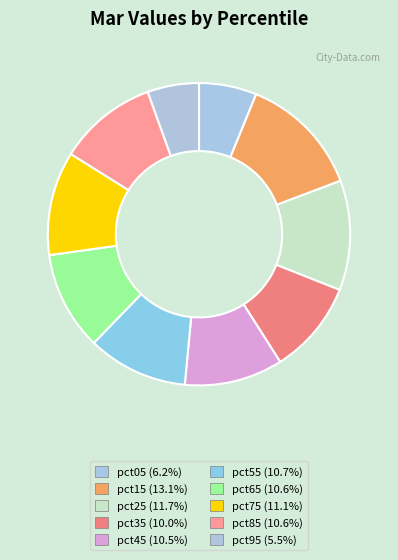

The pct75 slice represents 17% of the pie. True or false?

False